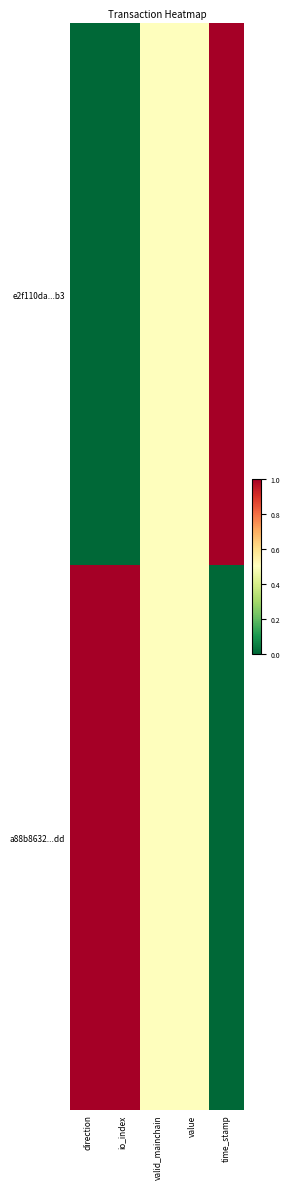

Between time_stamp and value, which is larger?

time_stamp